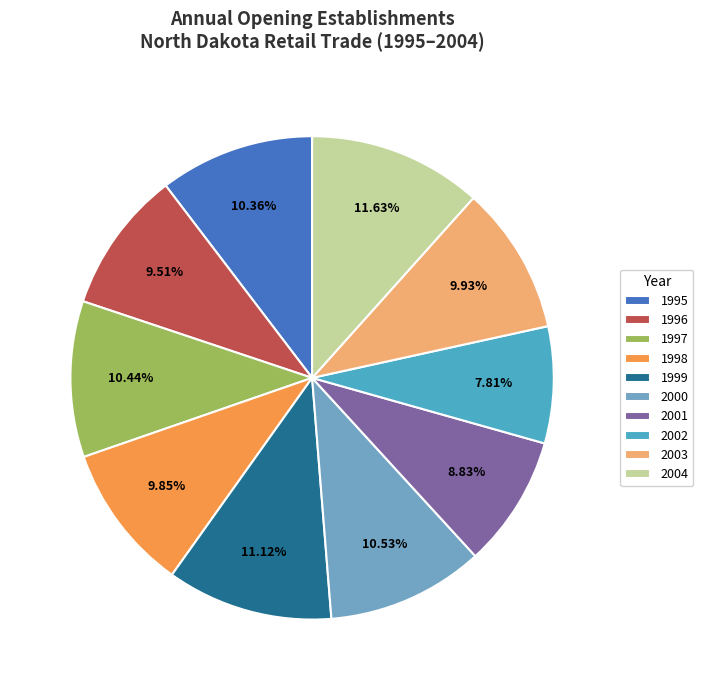

Which has a higher value, 1997 or 2000?

2000